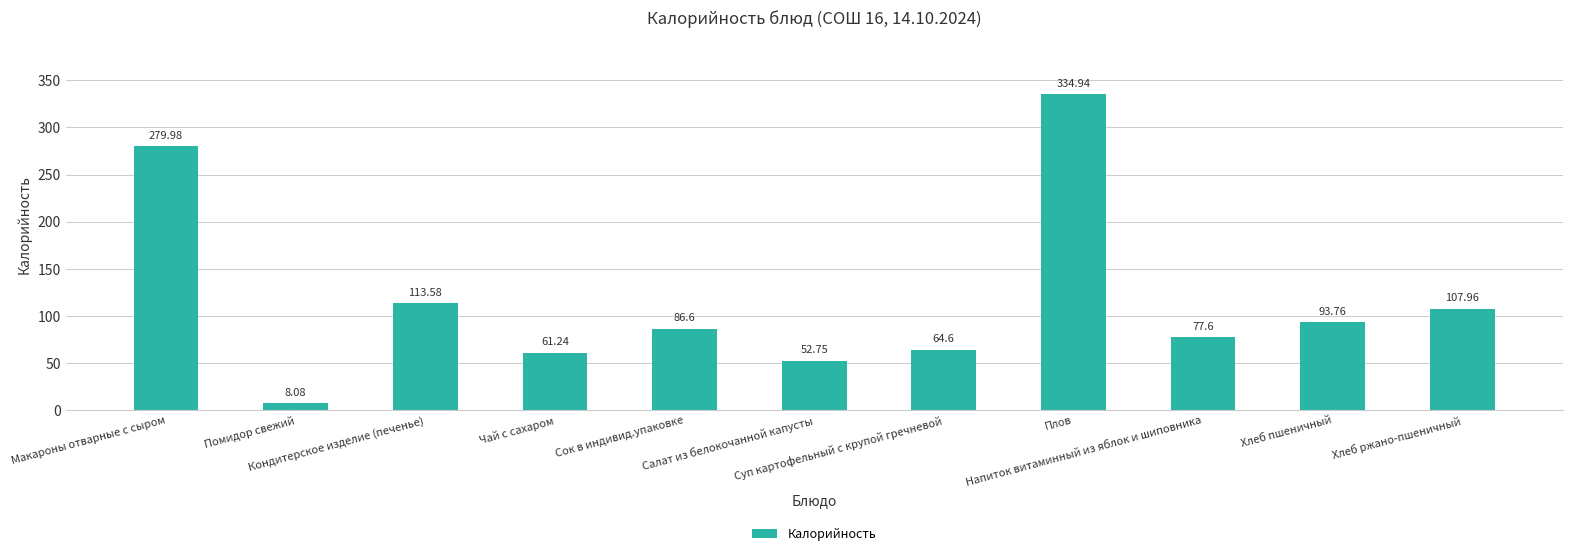

What is the label of the 8th bar from the left?

Плов